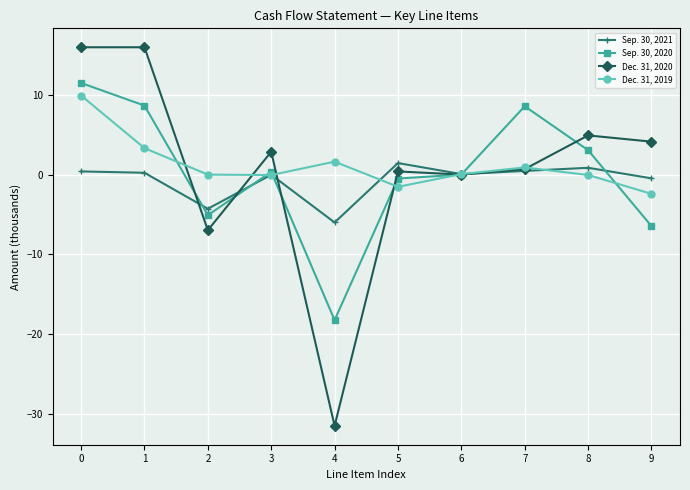

True or false: Sep. 30, 2021 has a value of -4.3 at 2.

True